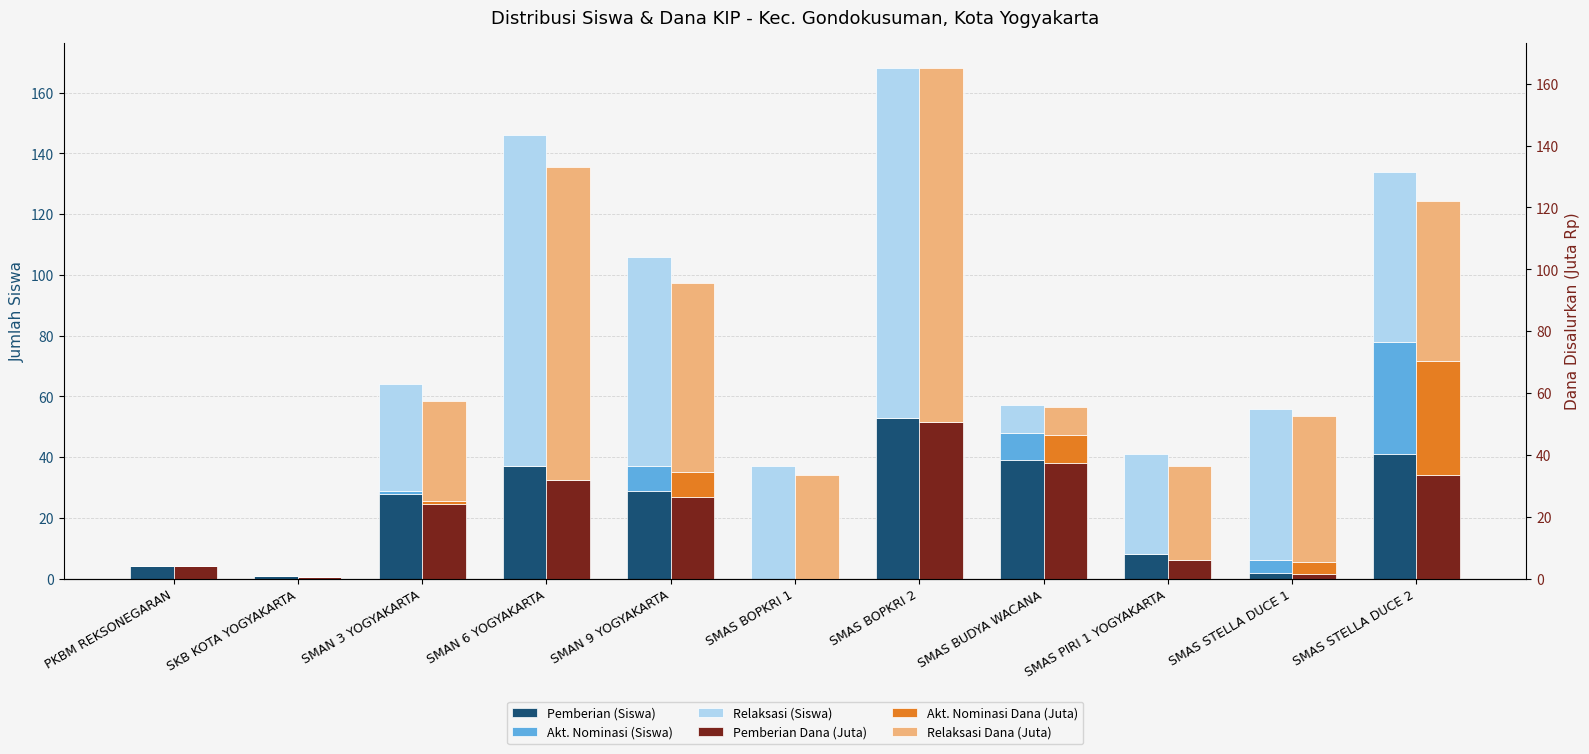

Which label corresponds to the largest value in the chart?

SMAS BOPKRI 2